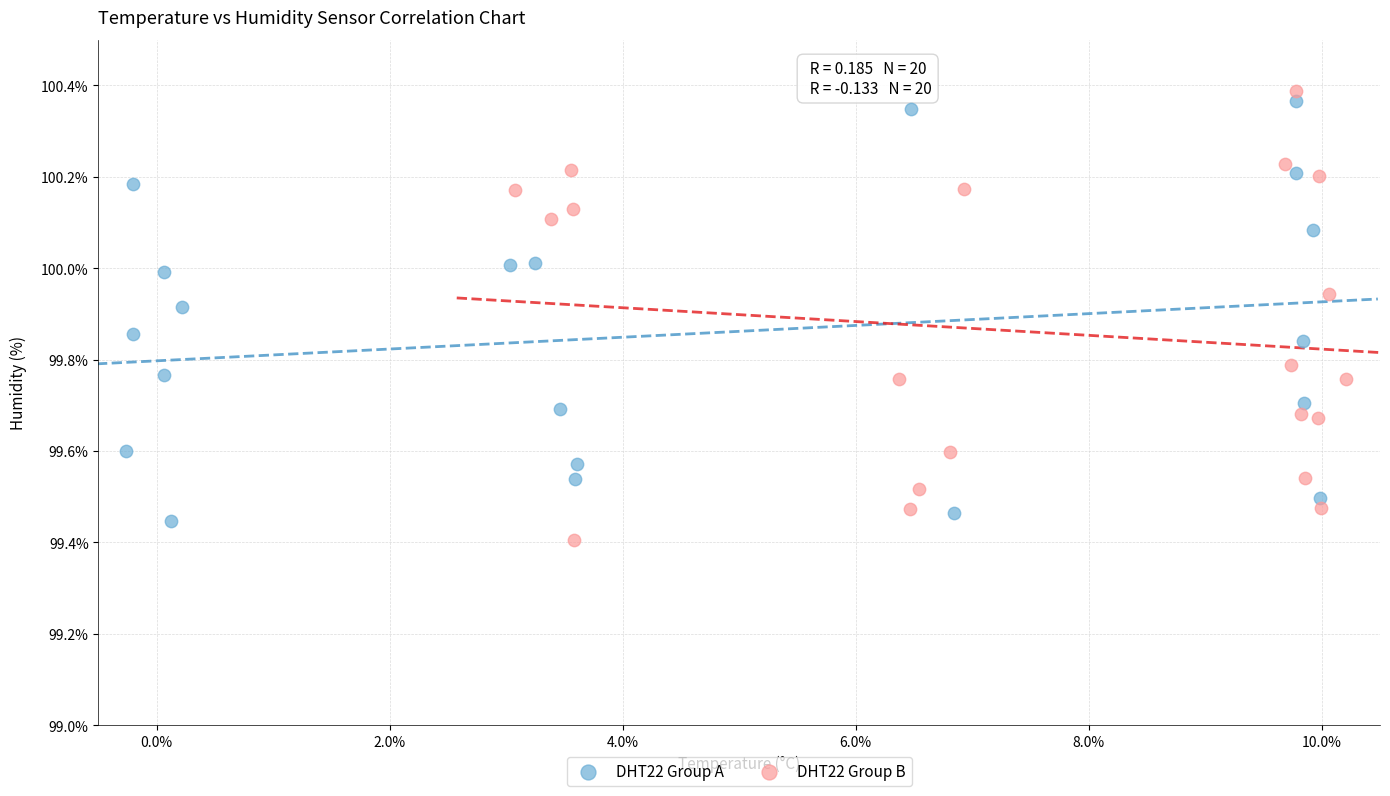

What are all the series names shown in the legend?

DHT22 Group A, DHT22 Group B